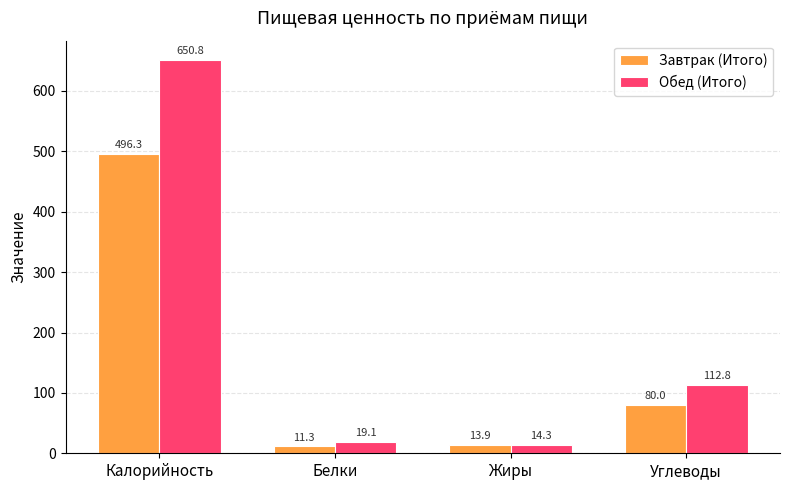

What is the sum of the Обед (Итого) values at Калорийность and Углеводы?

763.6